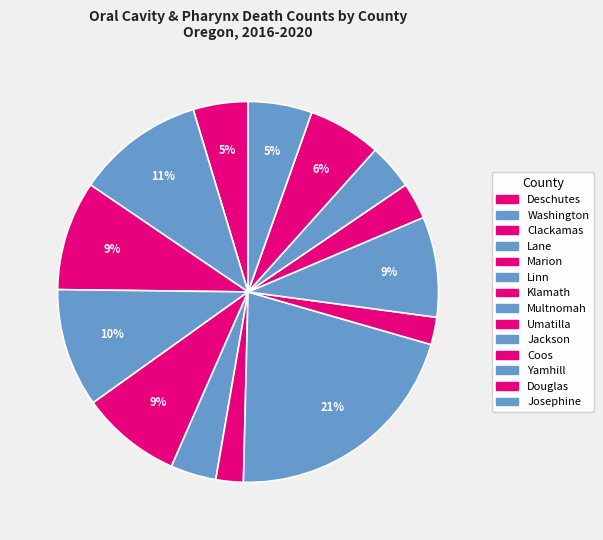

Is it true that Umatilla is 2% of the pie?

True